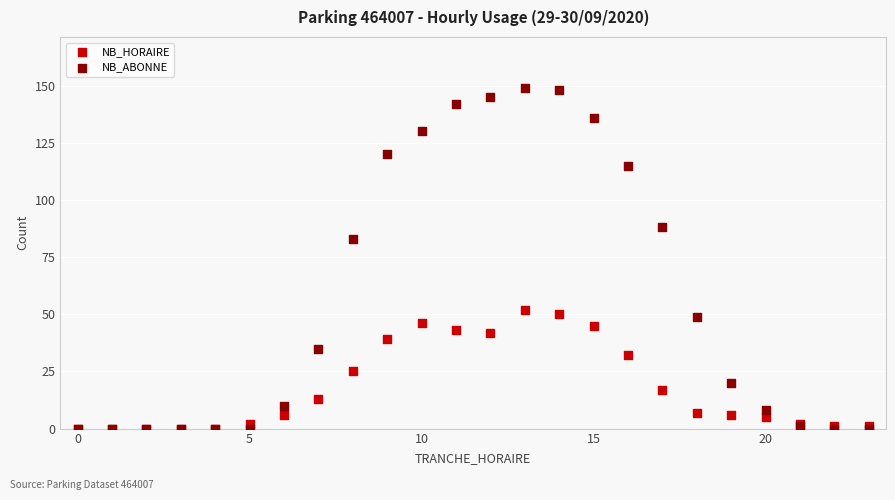

Which series contains the highest Y value?

NB_ABONNE